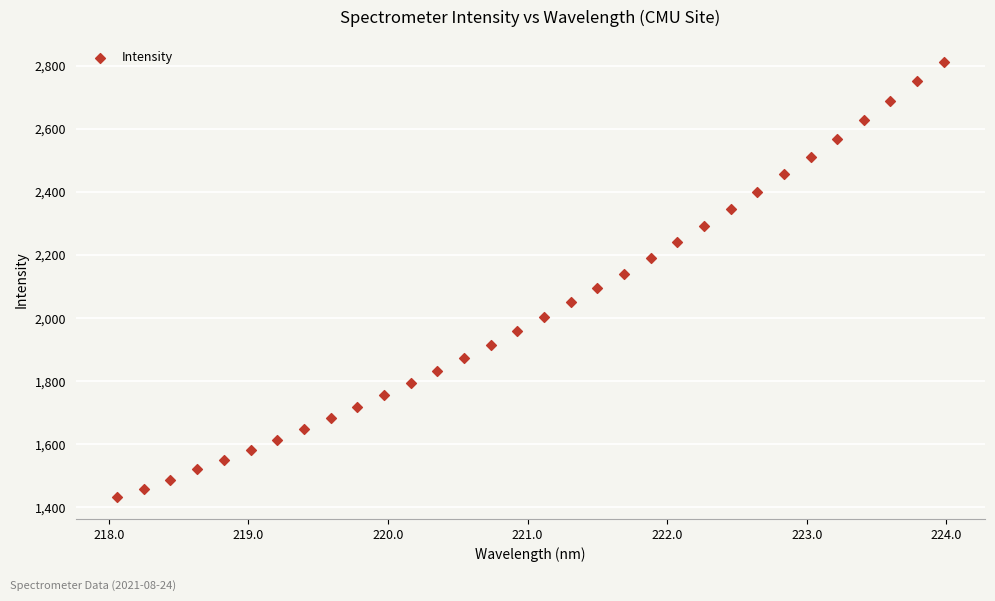

What is the range of X values (max minus min)?

5.9